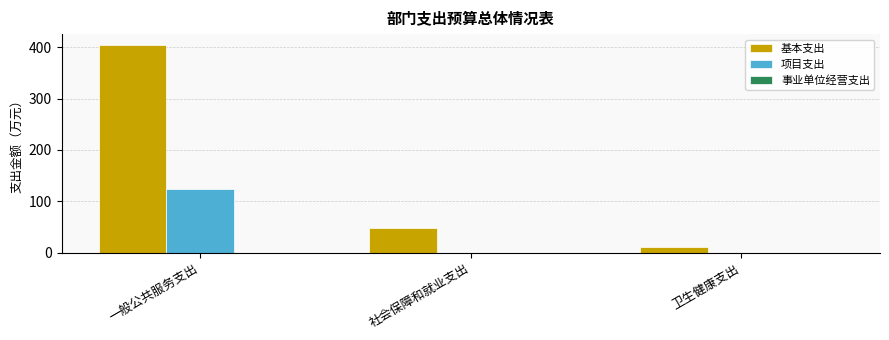

Are the bars grouped side by side (vs. stacked)?

Yes